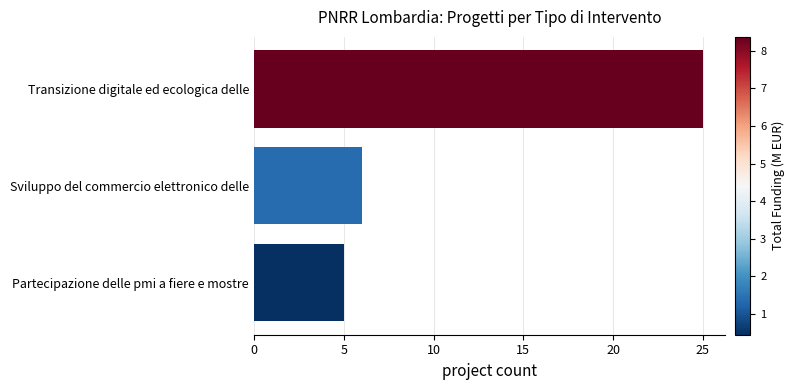

How many series are shown in this chart?

1